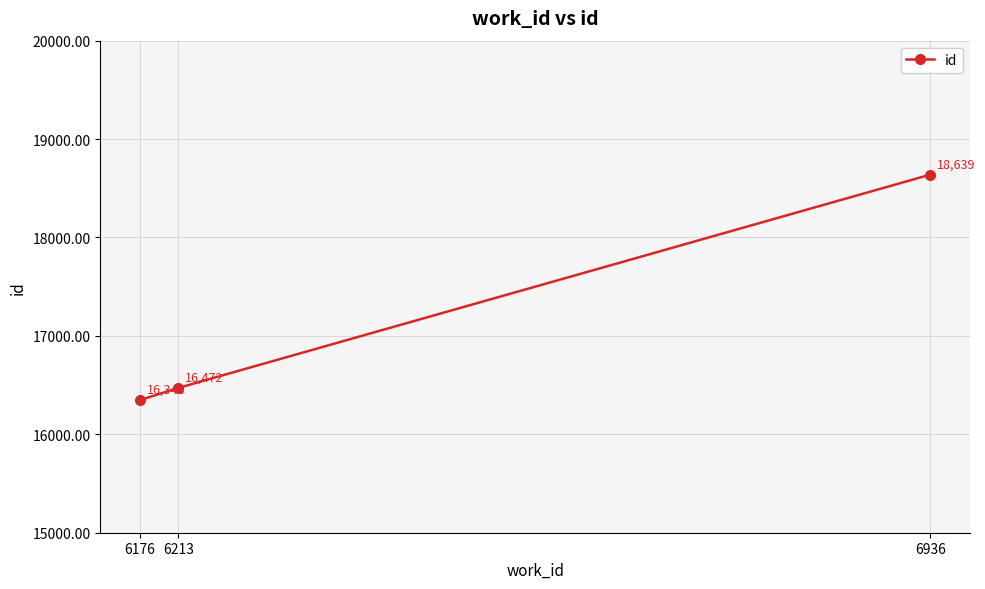

The value at 6936 is 18639. True or false?

True